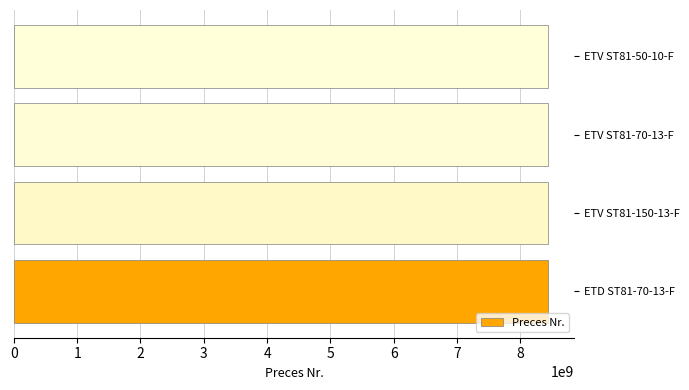

What is the minimum value shown in the chart?

8433205160